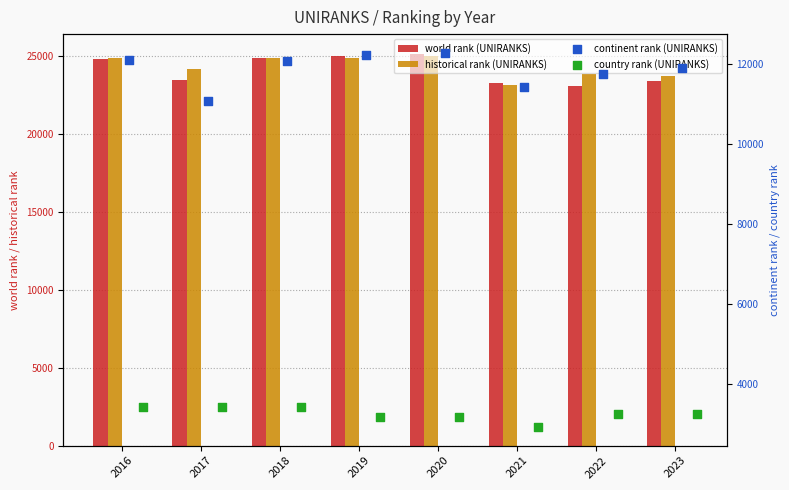

Which series has the largest total across all categories?

historical rank (UNIRANKS)